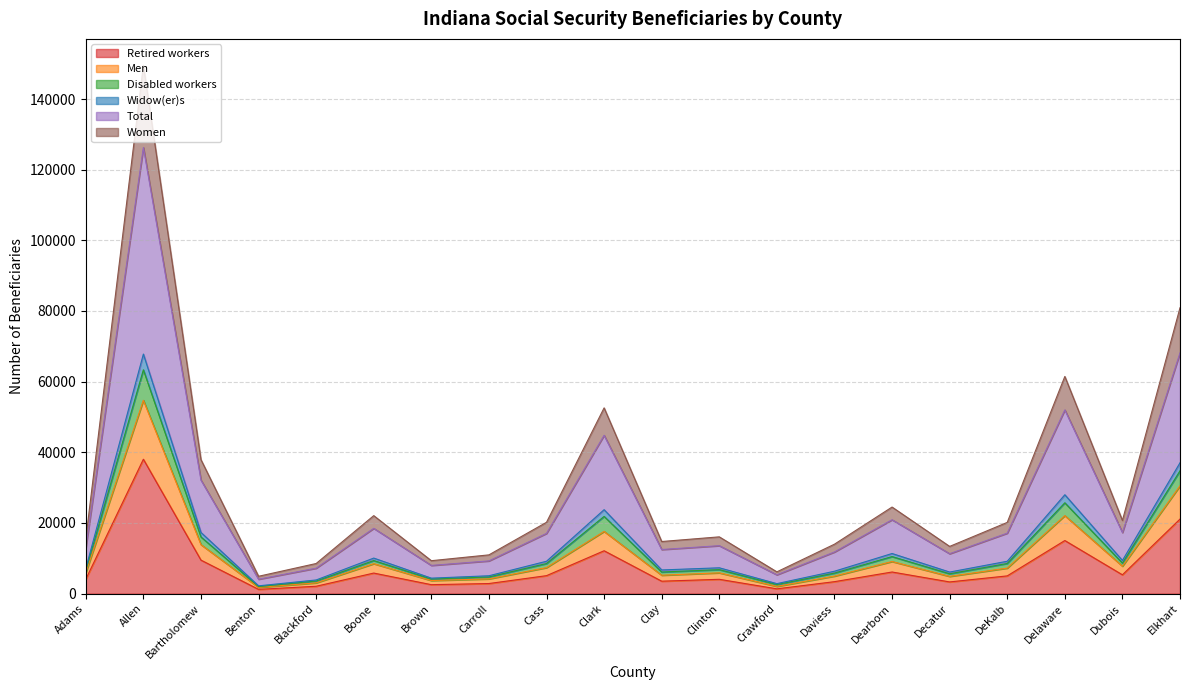

The Retired workers series shows 13673 at Allen. True or false?

False